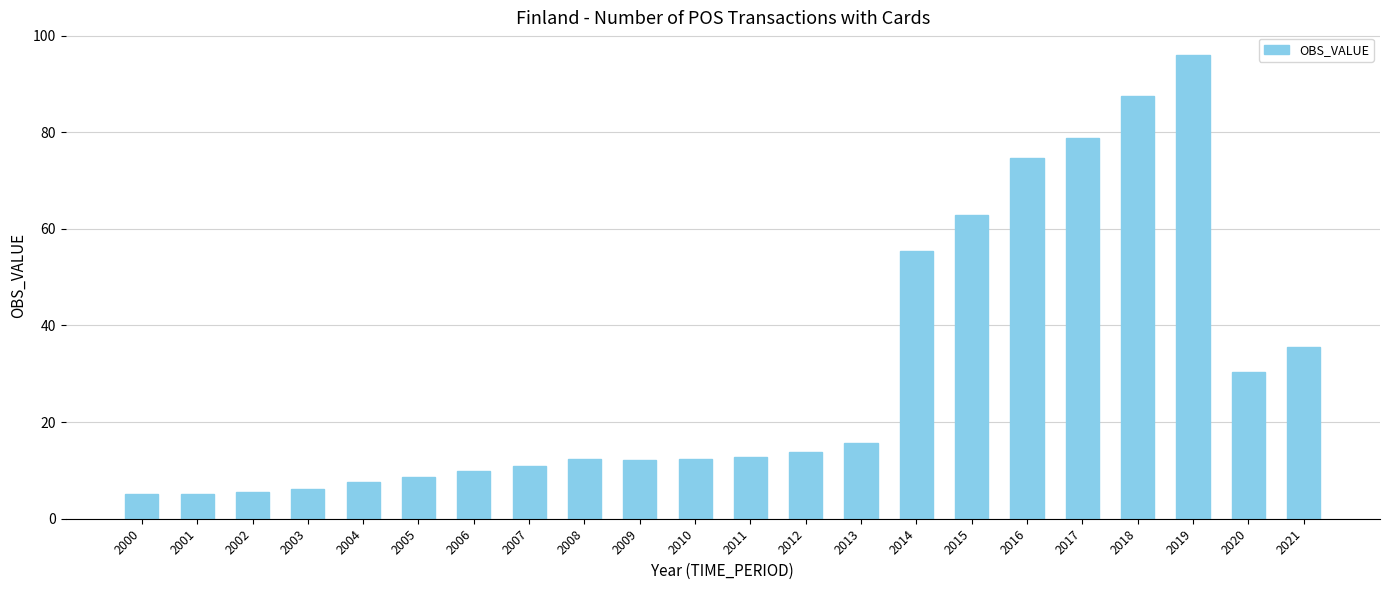

Between 2021 and 2010, which is larger?

2021